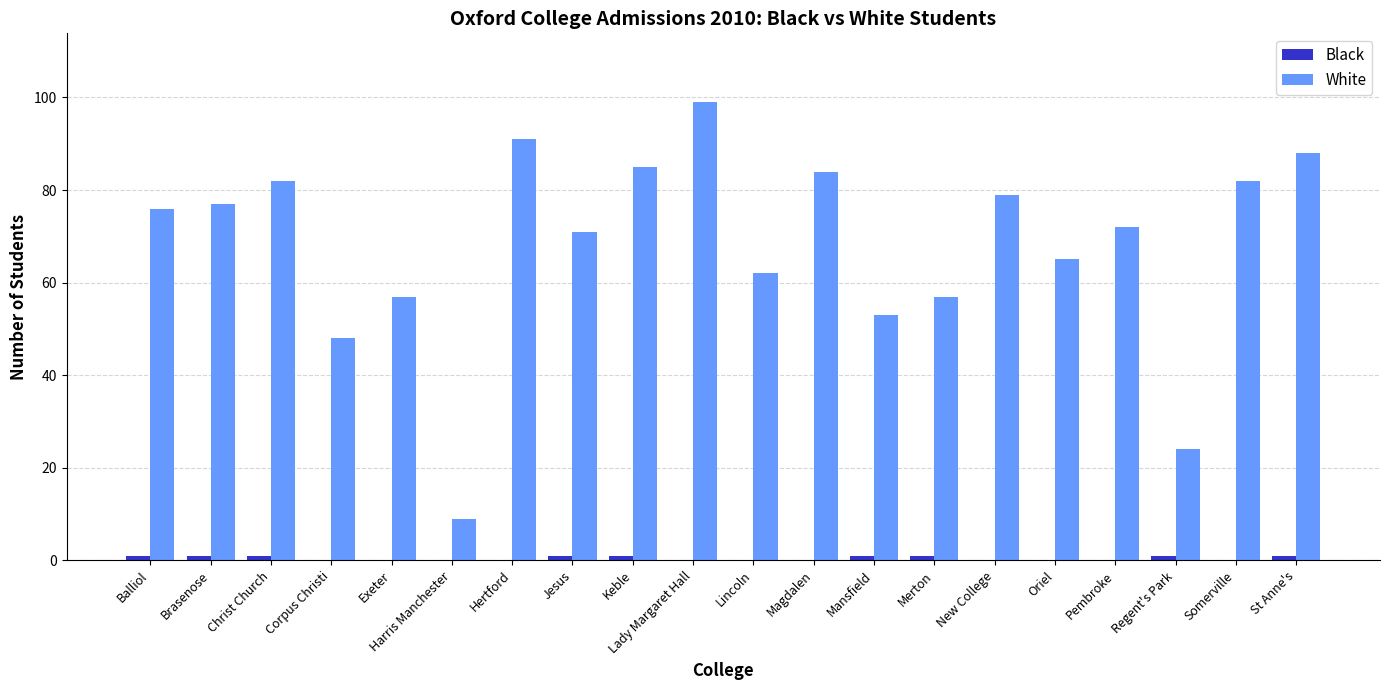

Which label corresponds to the largest value in the chart?

Lady Margaret Hall